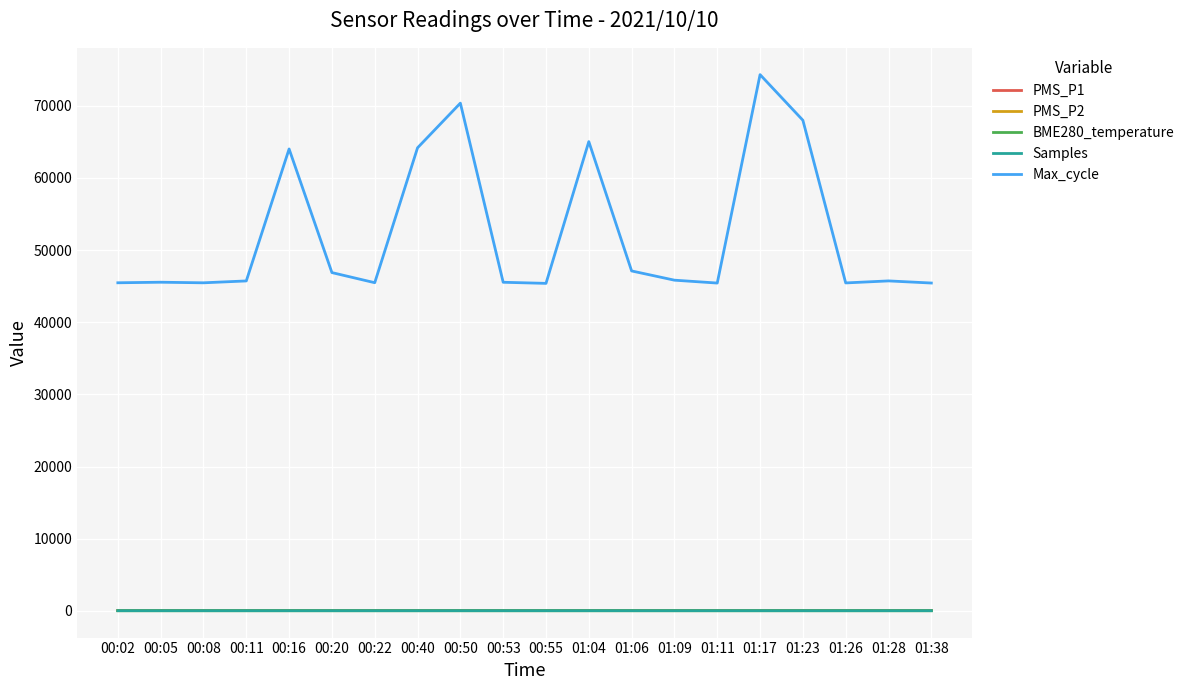

Which series has the largest total across all categories?

Max_cycle